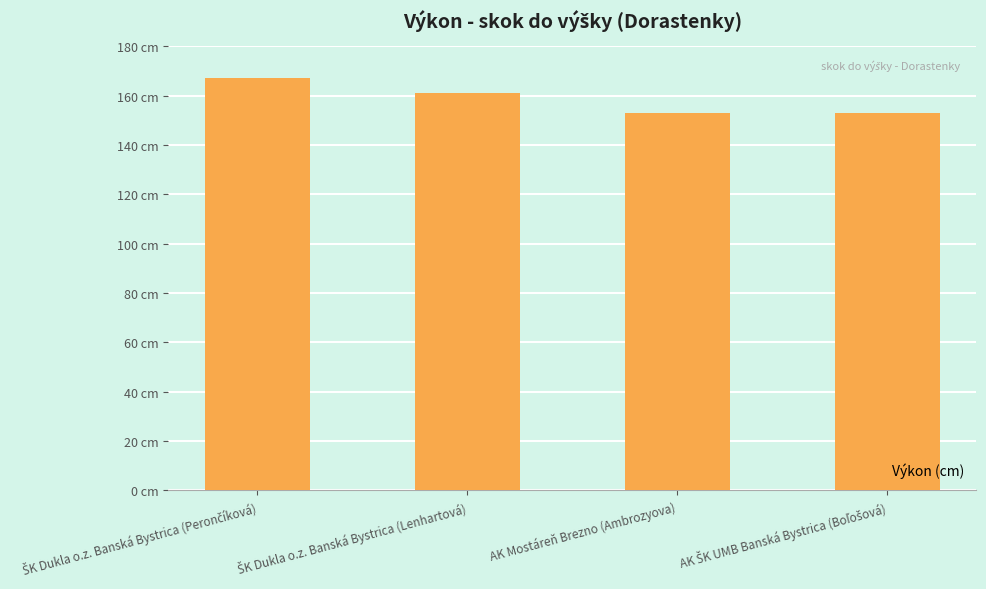

Are the bars horizontal?

No